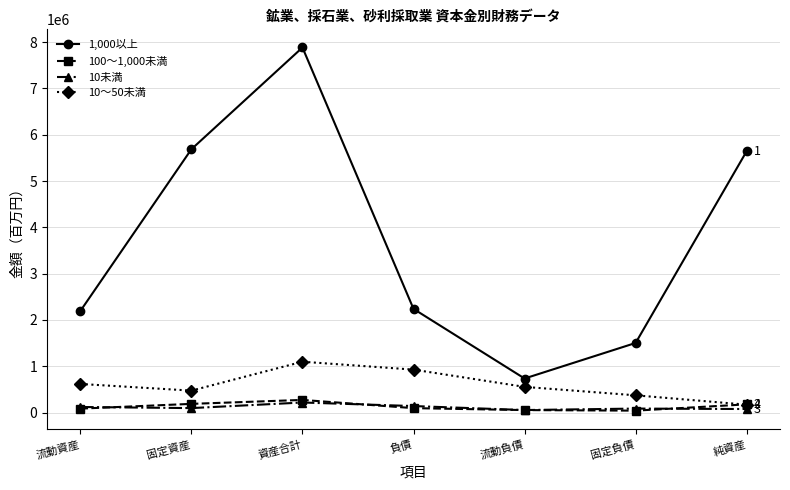

How many distinct data groups are displayed?

4